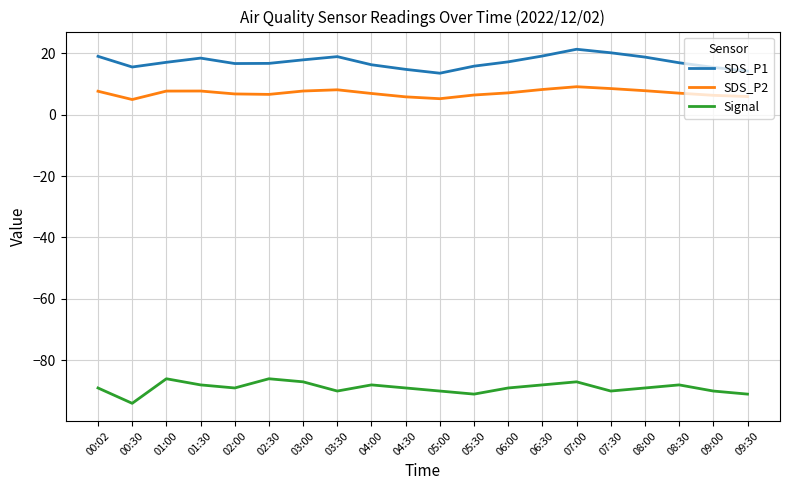

The SDS_P2 series shows 8.1 at 03:30. True or false?

True